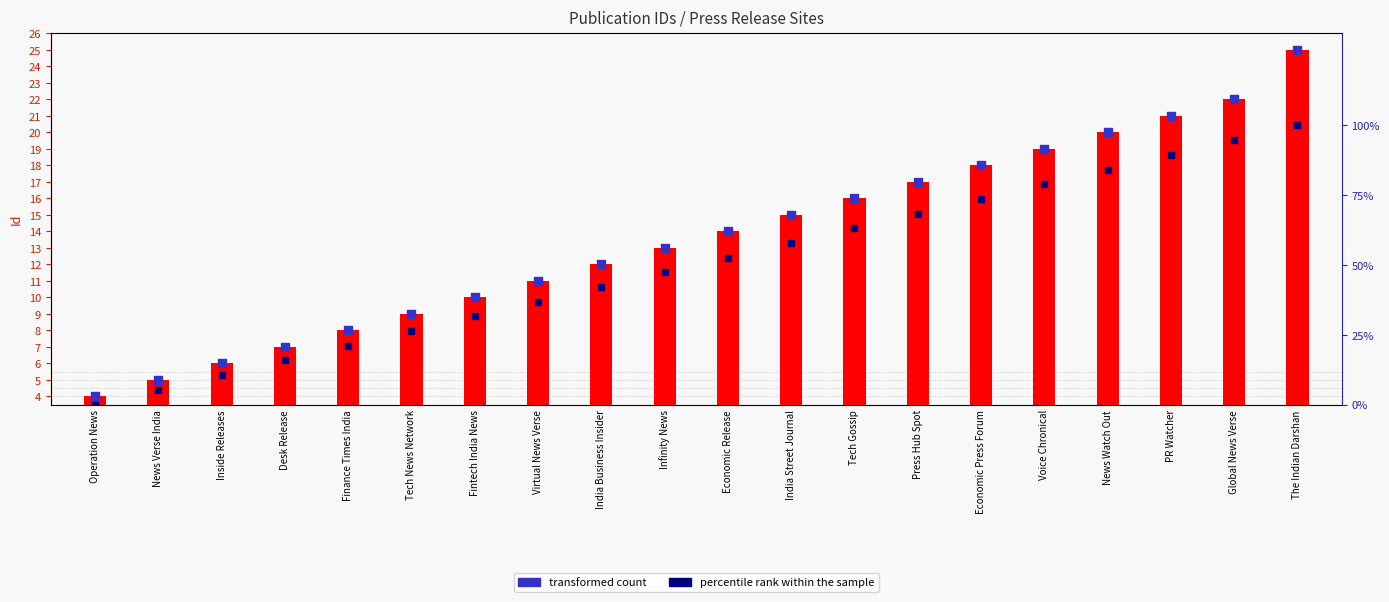

Which series has the largest total across all categories?

percentile rank within the sample